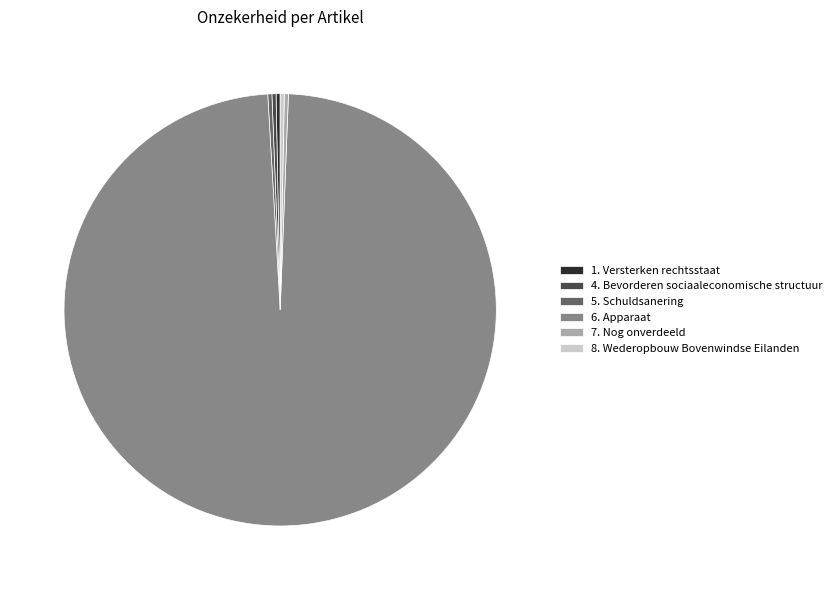

Between 6. Apparaat and 8. Wederopbouw Bovenwindse Eilanden, which is larger?

6. Apparaat